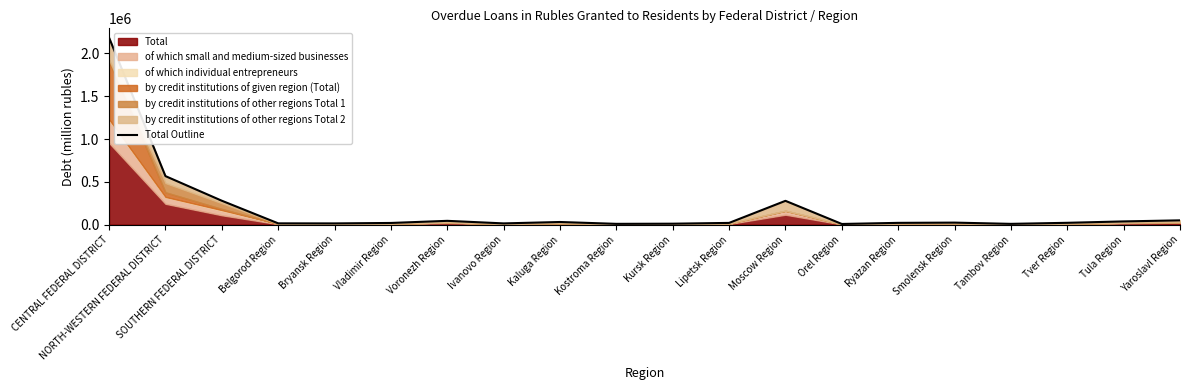

Rank the categories by value from highest to lowest.

CENTRAL FEDERAL DISTRICT, NORTH-WESTERN FEDERAL DISTRICT, SOUTHERN FEDERAL DISTRICT, Moscow Region, Yaroslavl Region, Voronezh Region, Tula Region, Kaluga Region, Smolensk Region, Tver Region, Ryazan Region, Lipetsk Region, Vladimir Region, Belgorod Region, Ivanovo Region, Bryansk Region, Kursk Region, Kostroma Region, Tambov Region, Orel Region